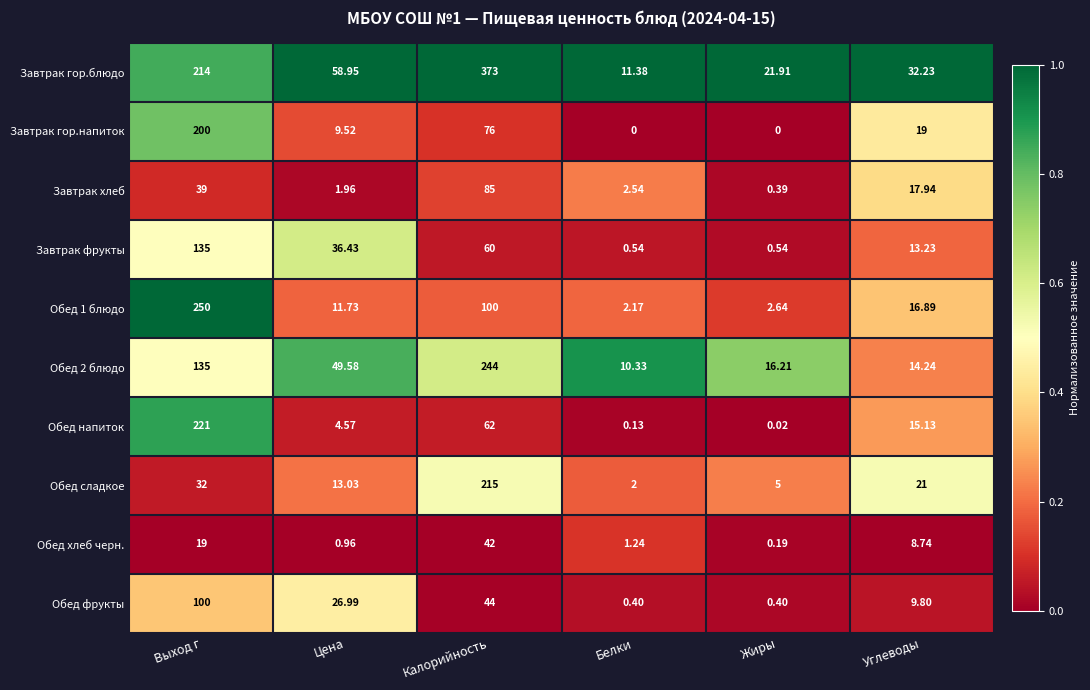

Where does the Завтрак хлеб series first go above 17?

Выход г